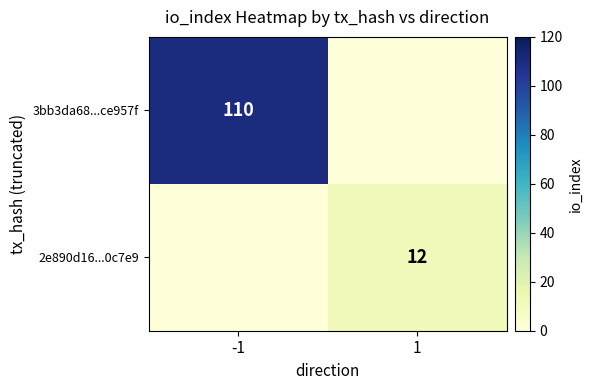

Is it true that 2e890d16...0c7e9 equals 12 at 1?

True